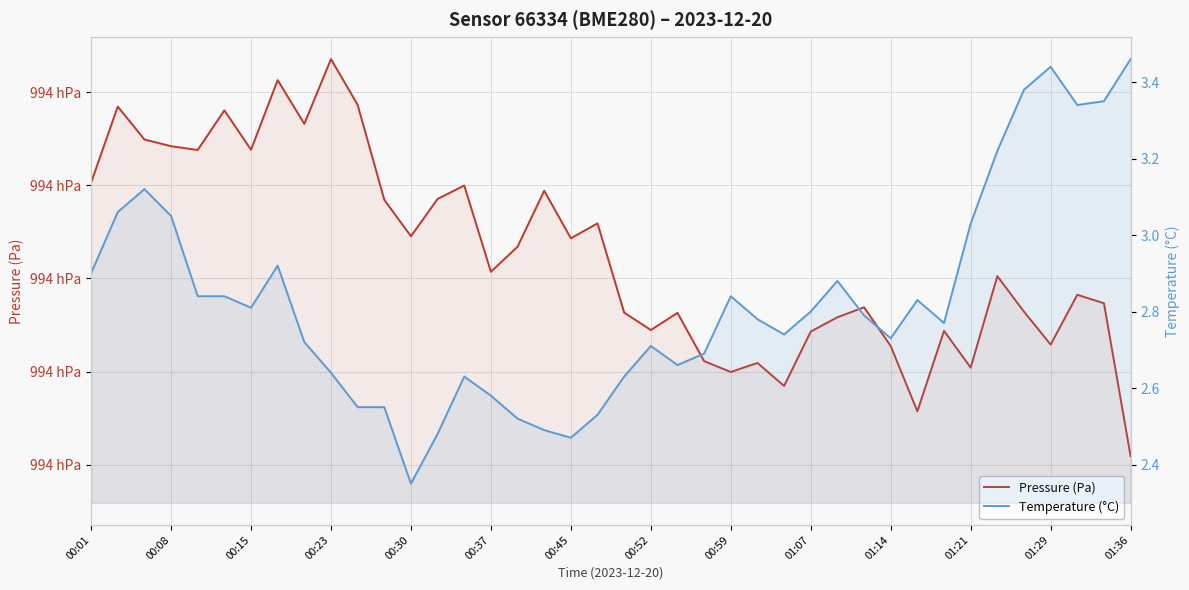

Is the value of Pressure (Pa) at 39 greater than the value of Temperature (°C) at 01:36?

Yes